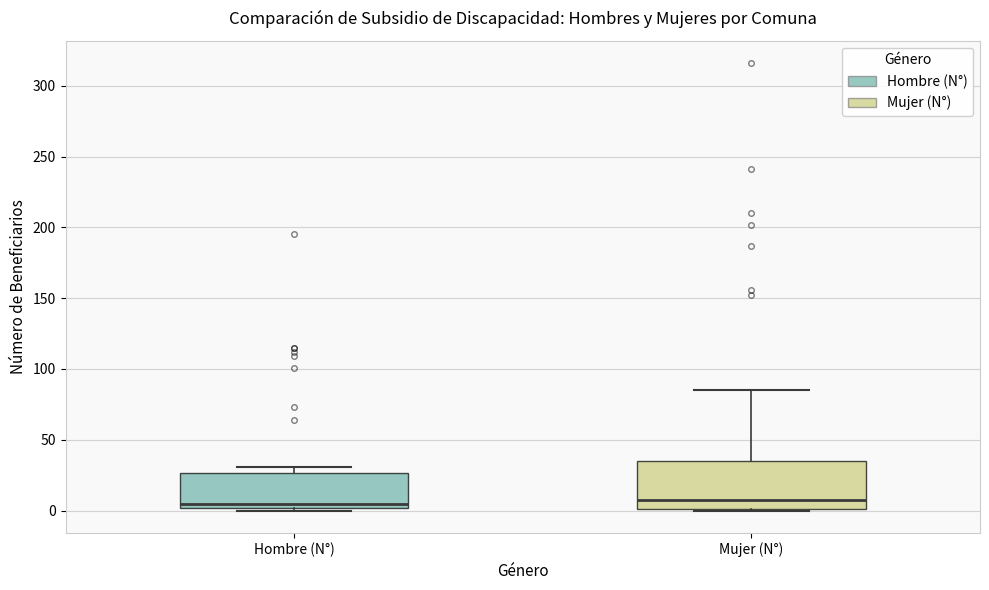

Comparing the boxes themselves (not the whiskers), which one is the tallest?

Mujer (N°)